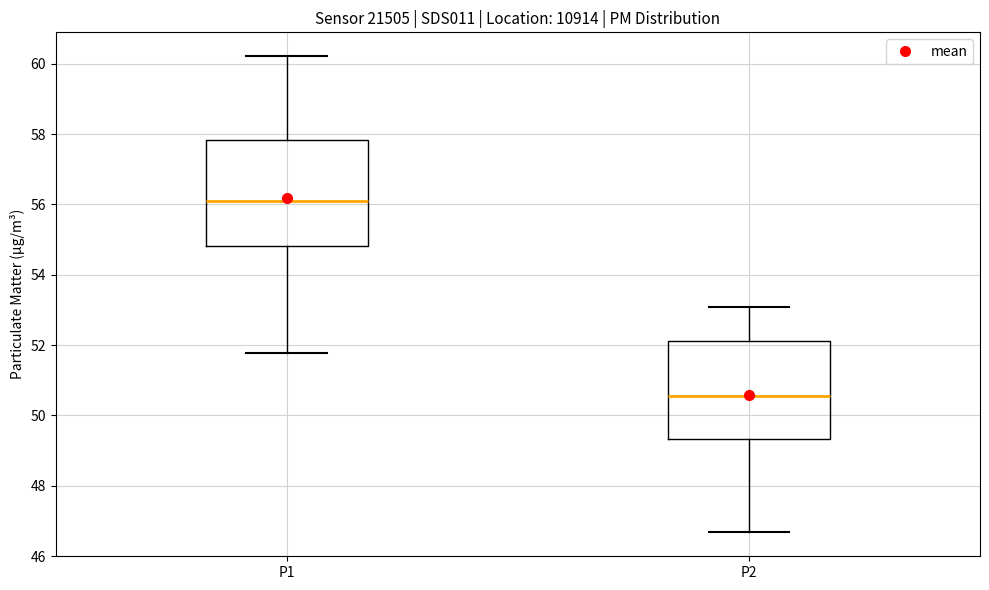

Reading left to right, transcribe this box plot: for each box, give where its median line is, the range the box spans, and where its two whiskers end, as read against the y-axis. The values are not printed on the chart, so give them approximately, as read against the axis.

P1: median 56.0, box 54.8 to 57.8, whiskers 51.8 to 60.2
P2: median 50.6, box 49.4 to 52.2, whiskers 46.6 to 53.0